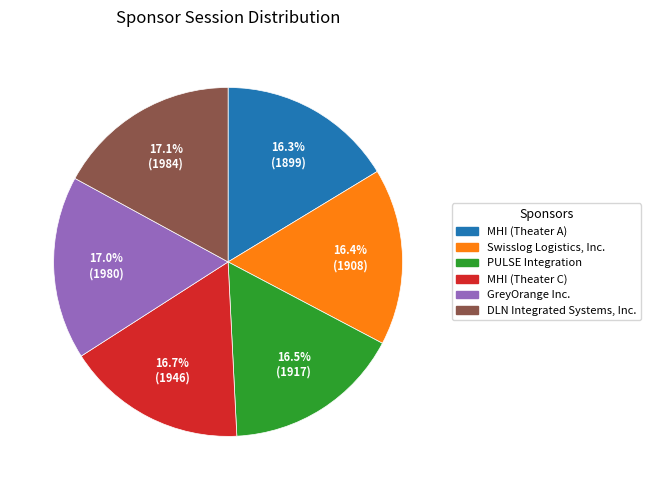

Is there a majority slice in this chart?

No